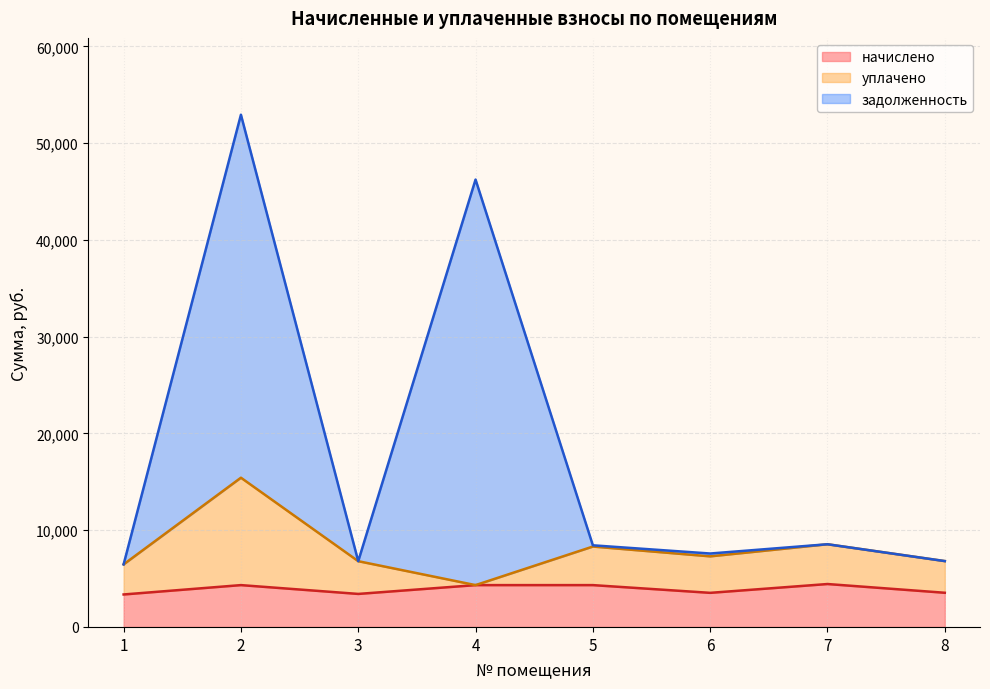

What is the minimum value for начислено?

3356.6